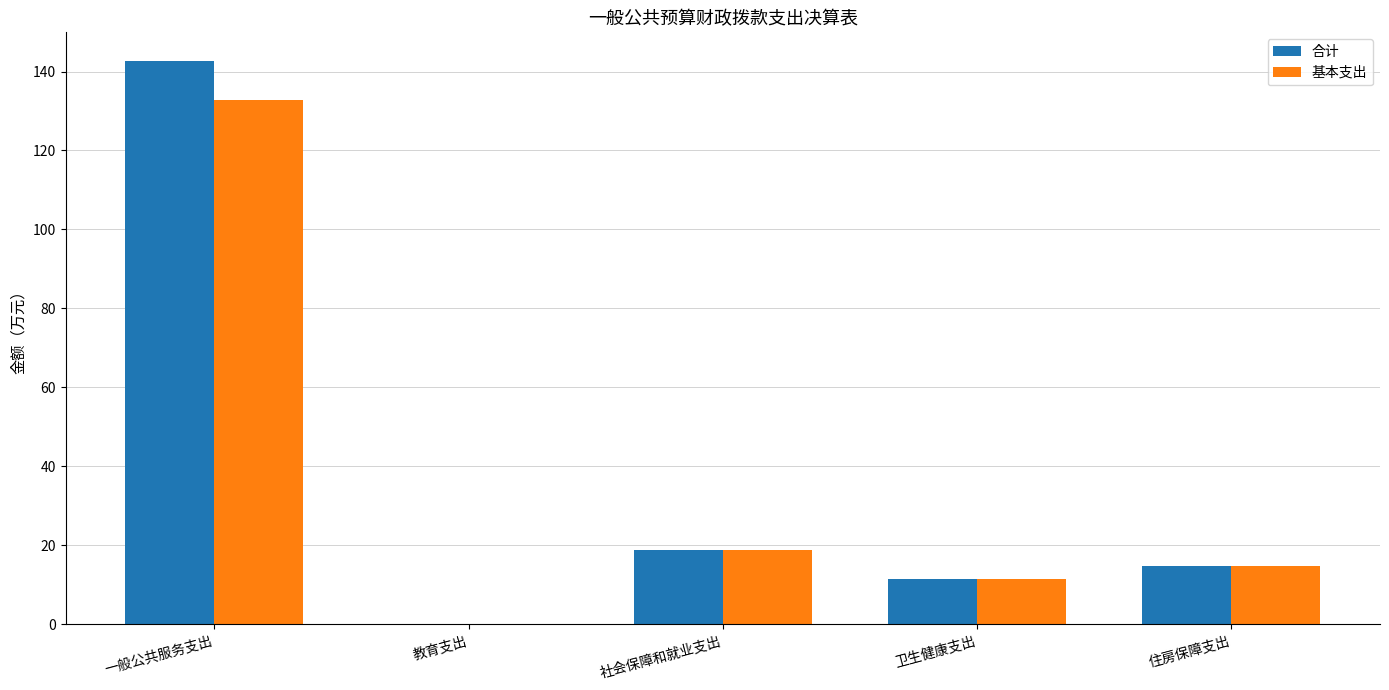

Which category has the highest value in the 基本支出 series?

一般公共服务支出